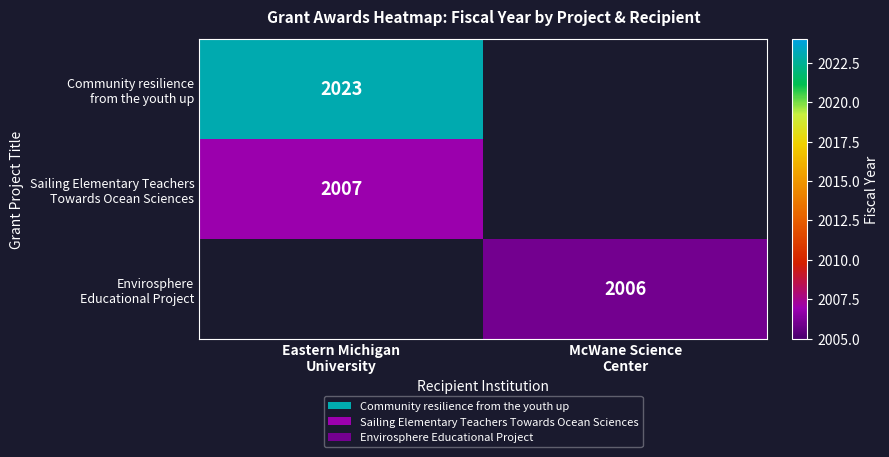

At which label is Envirosphere Educational Project closest to 1003?

Eastern Michigan University